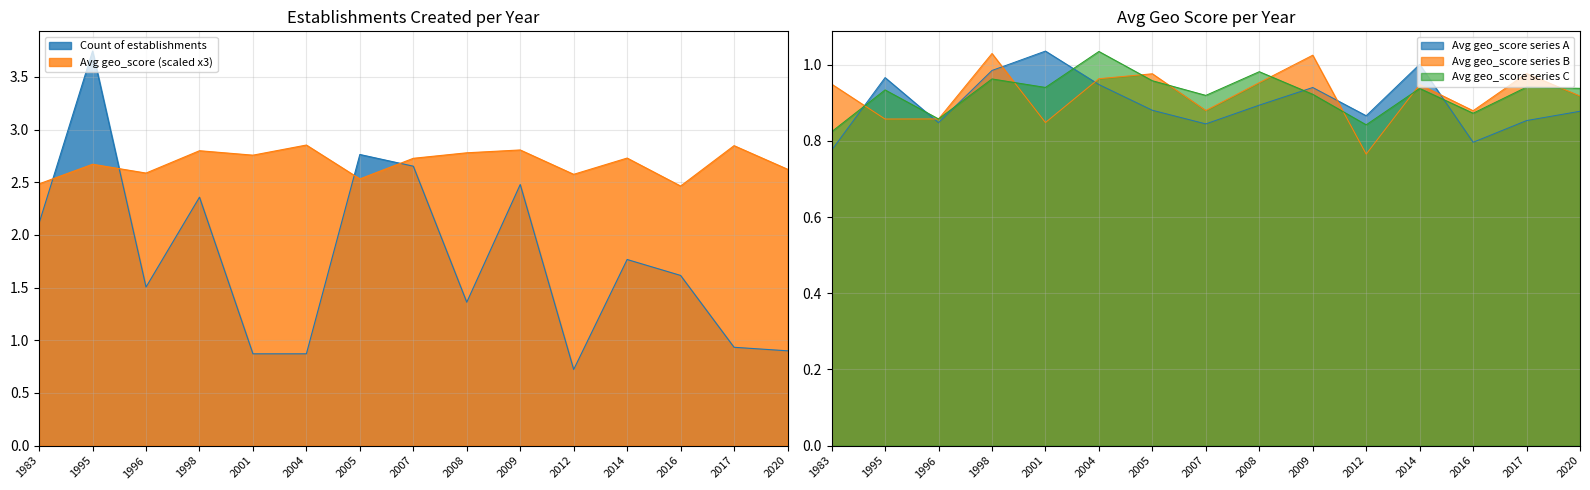

The Avg geo_score series shows 0.6 at 1983. True or false?

False